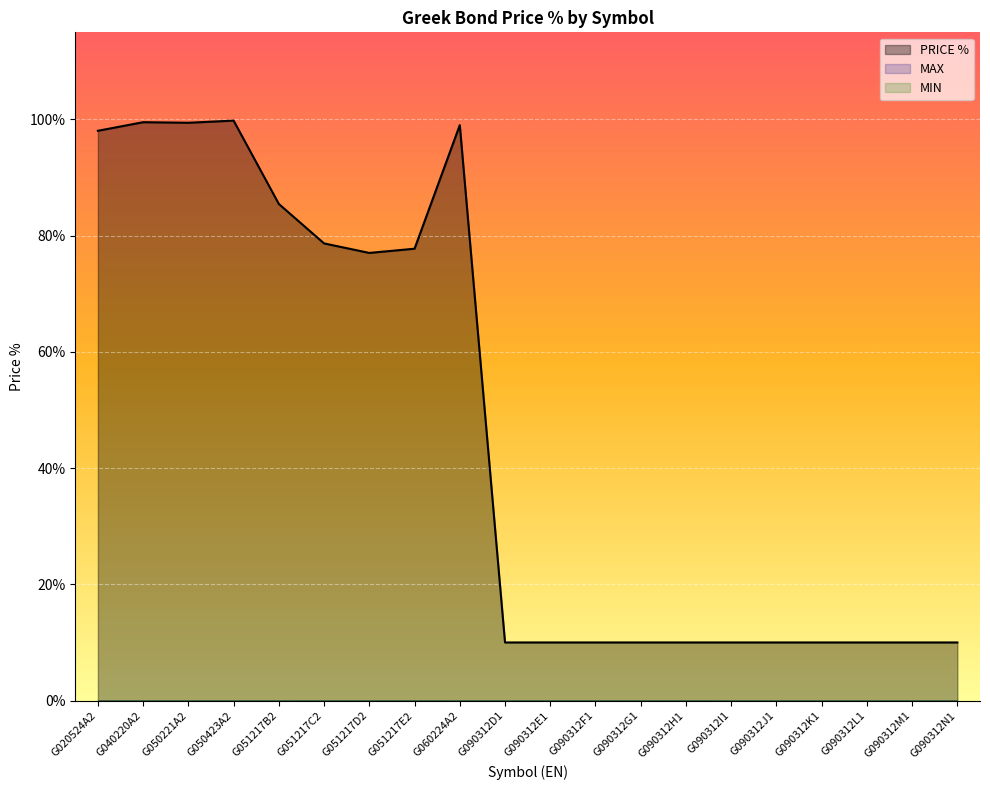

How many lines are shown in the chart?

3